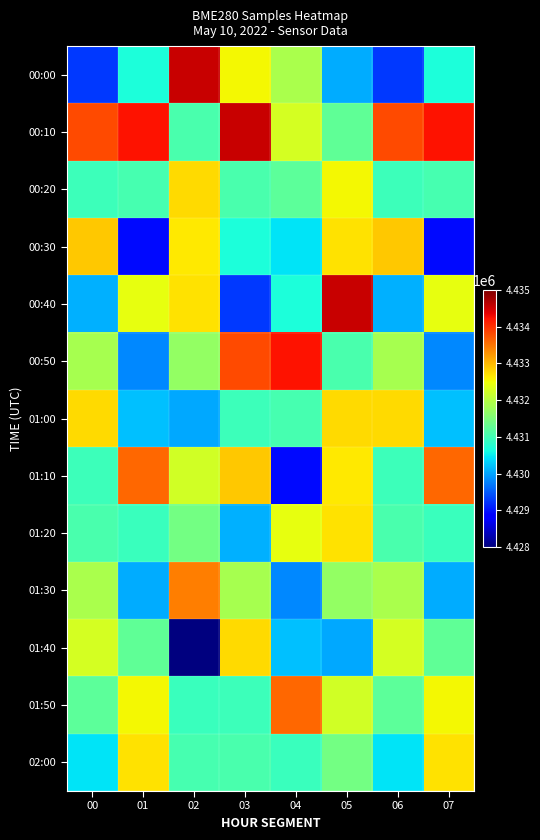

How many series are shown in this chart?

13